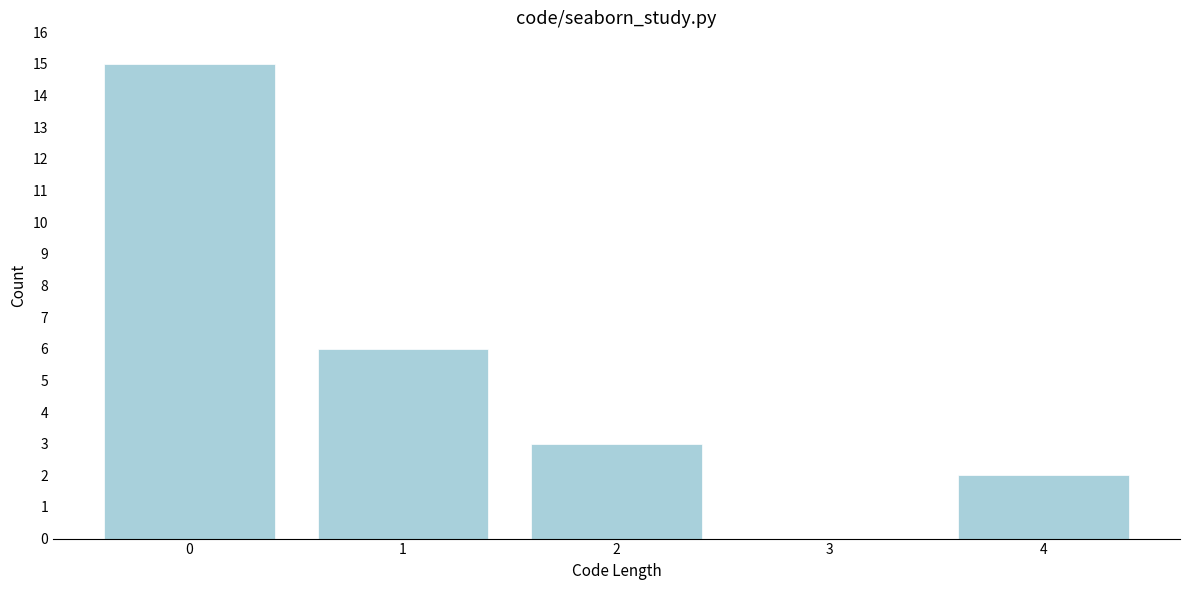

Reading left to right, transcribe all the data shown in this chart.

0=15	1=6	2=3	3=0	4=2